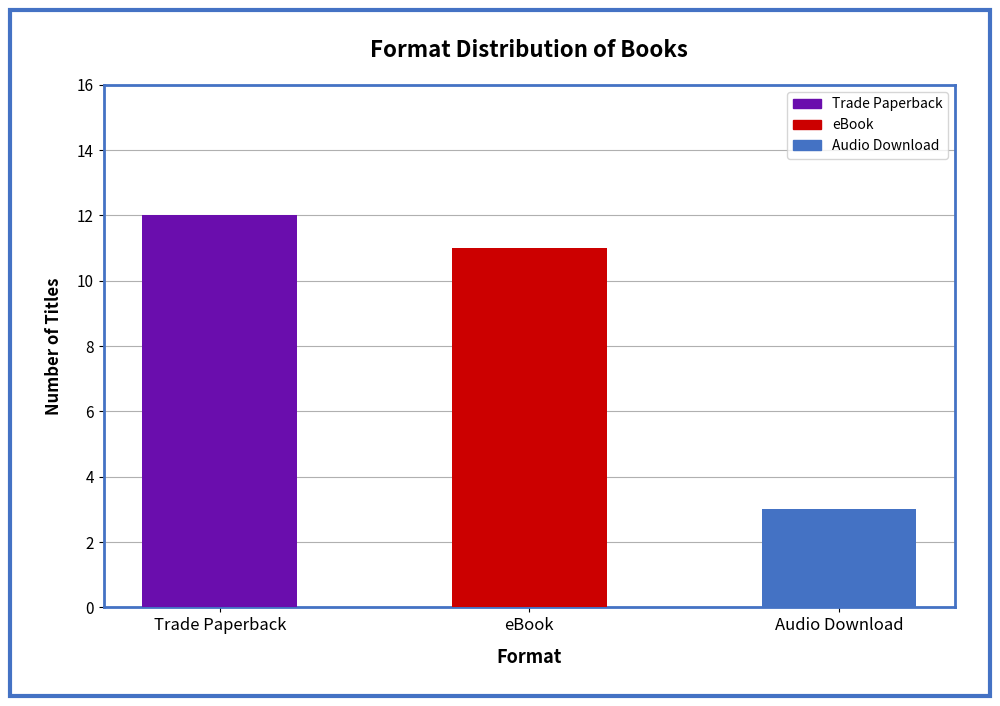

Rank the categories by value from highest to lowest.

Trade Paperback, eBook, Audio Download